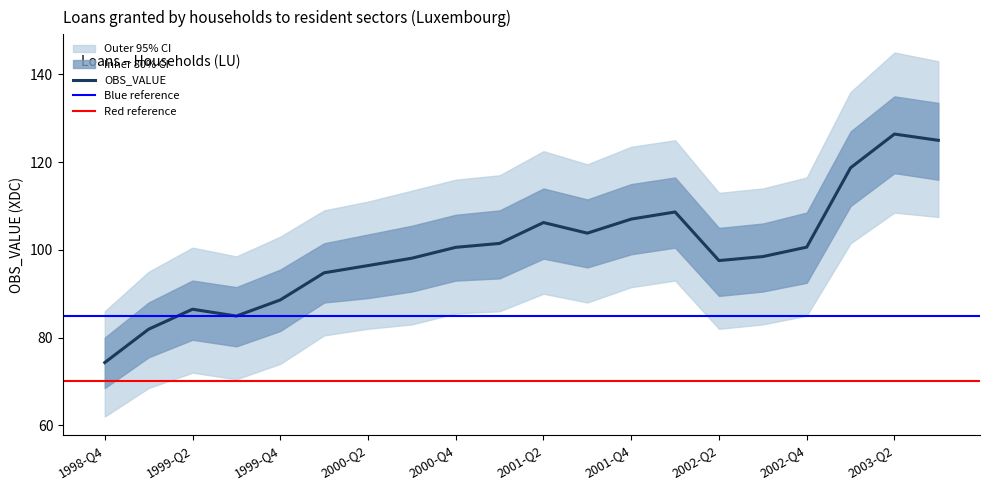

At which category does the data reach its first local valley?

1999-Q3